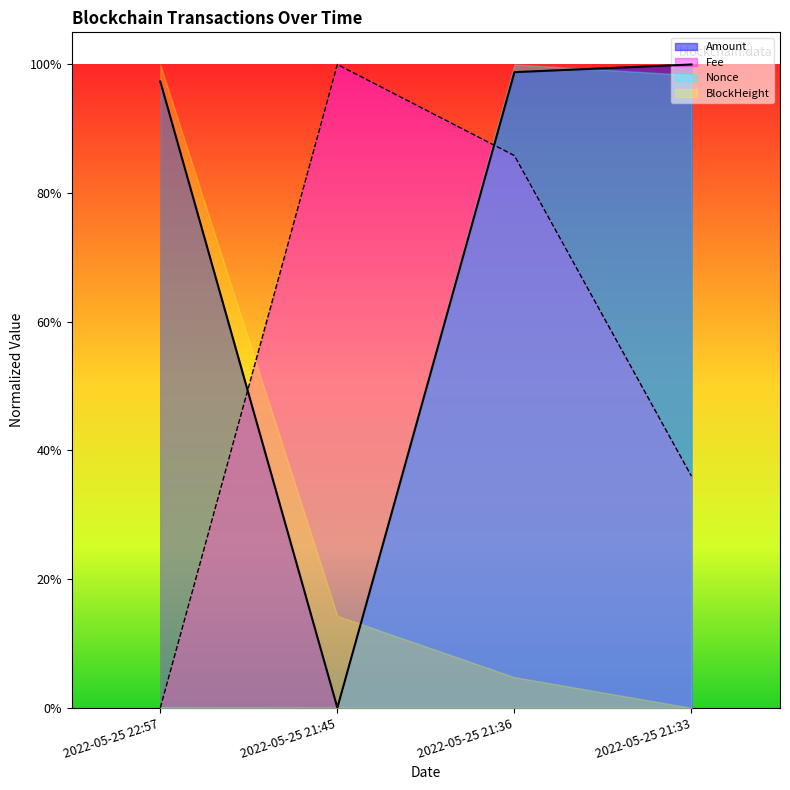

After their last crossing, which series has the higher values: Amount or Fee?

Amount